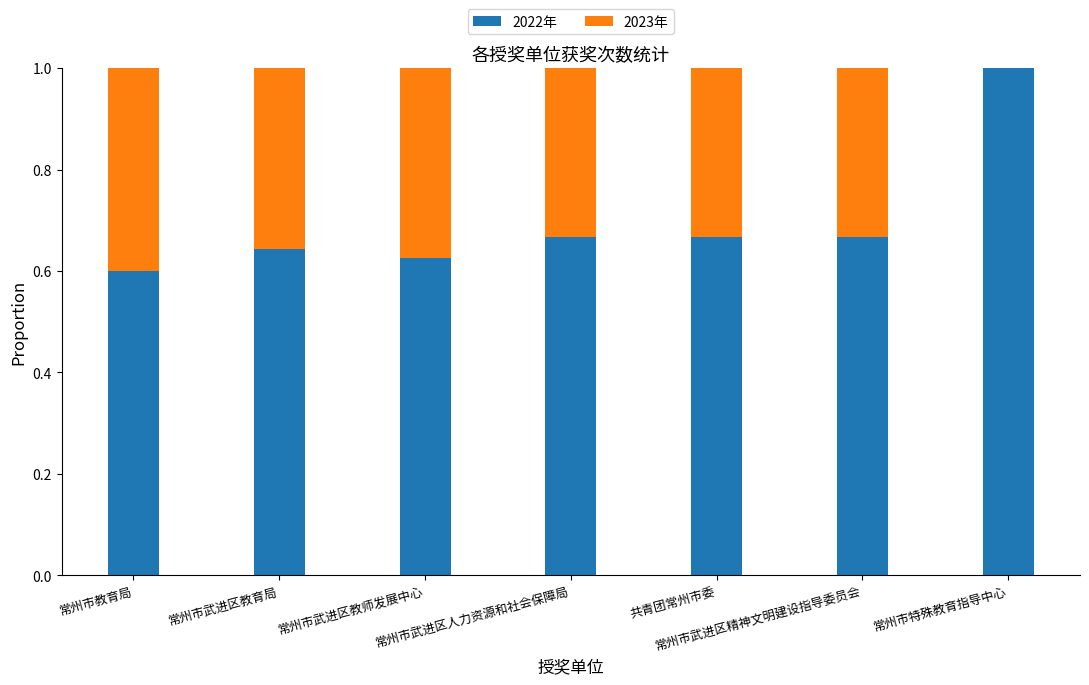

What is the maximum value for 2022年?

1.0